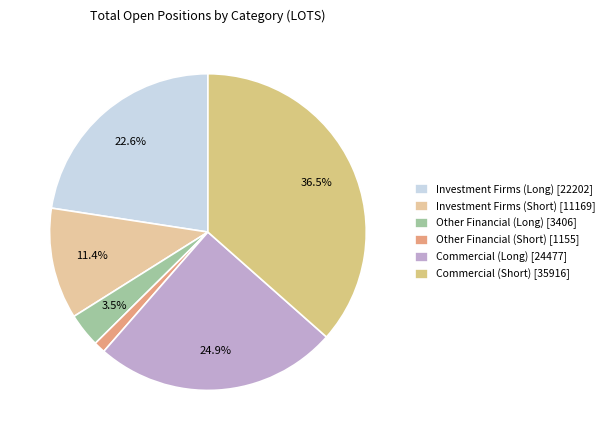

Rank the categories by value from lowest to highest.

Other Financial (Short), Other Financial (Long), Investment Firms (Short), Investment Firms (Long), Commercial (Long), Commercial (Short)